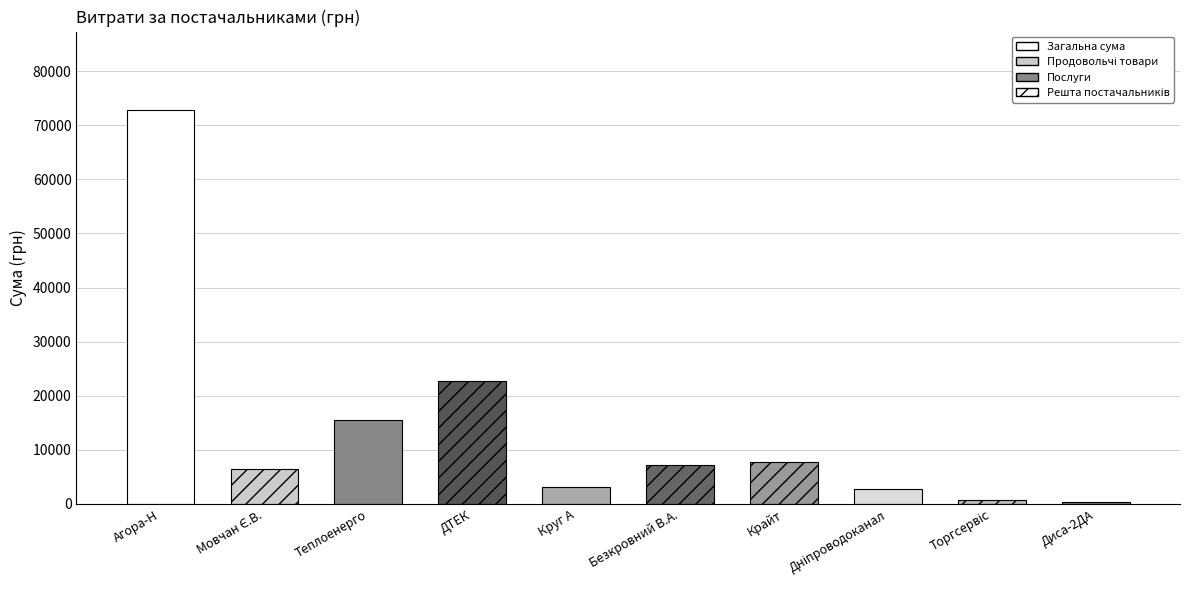

What is the label of the 8th bar from the right?

Теплоенерго